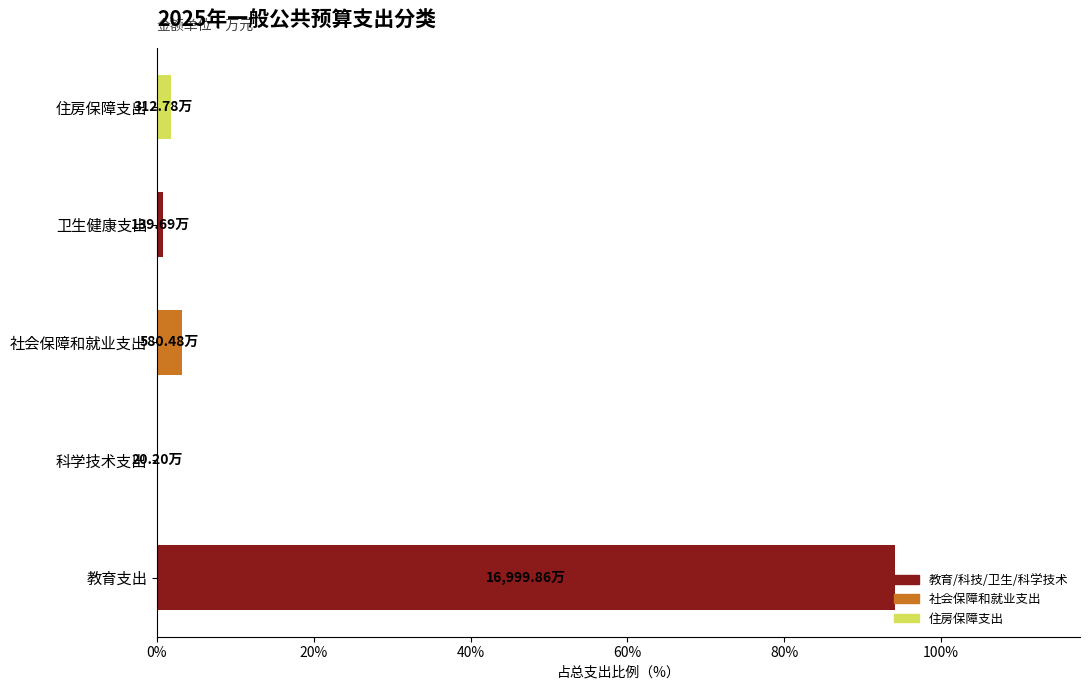

Which label corresponds to the largest value in the chart?

教育支出